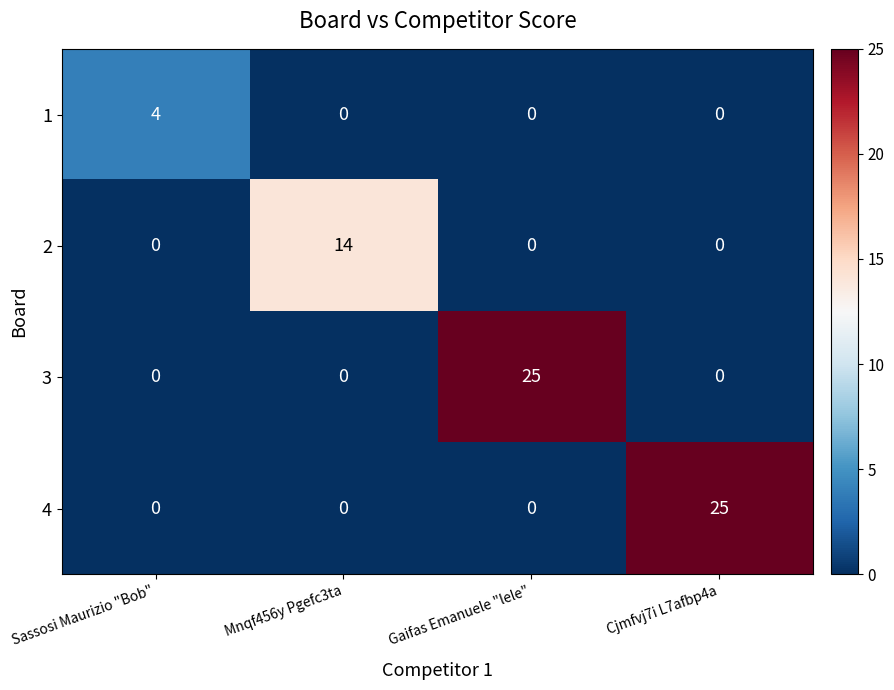

What is the difference between the highest and lowest values at Cjmfvj7i L7afbp4a?

25